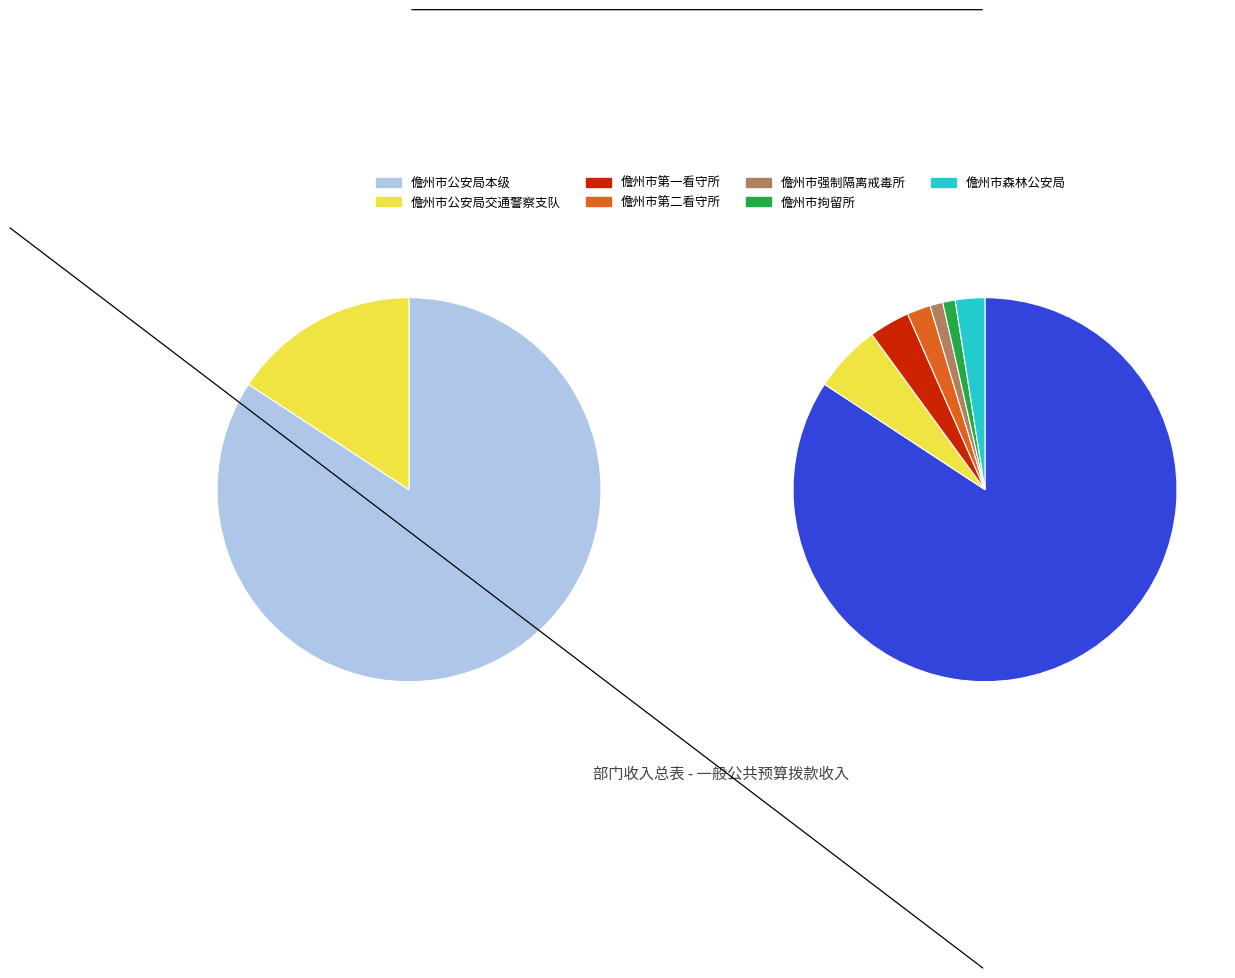

What is the ratio of the value at 儋州市强制隔离戒毒所 to the value at 儋州市森林公安局?

0.4